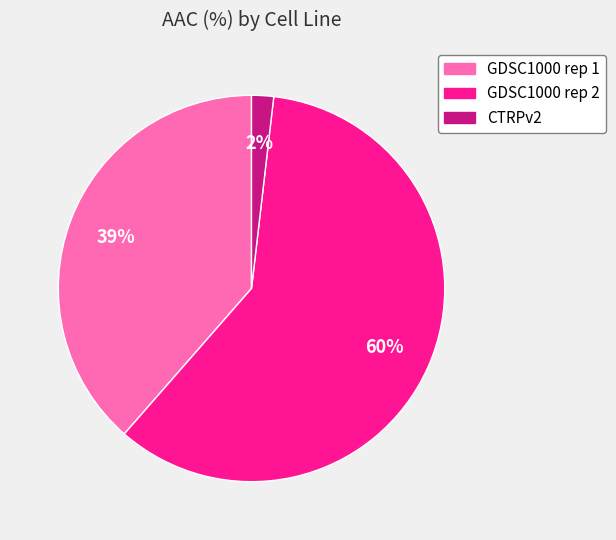

To the nearest percent, what portion does CTRPv2 represent?

2%